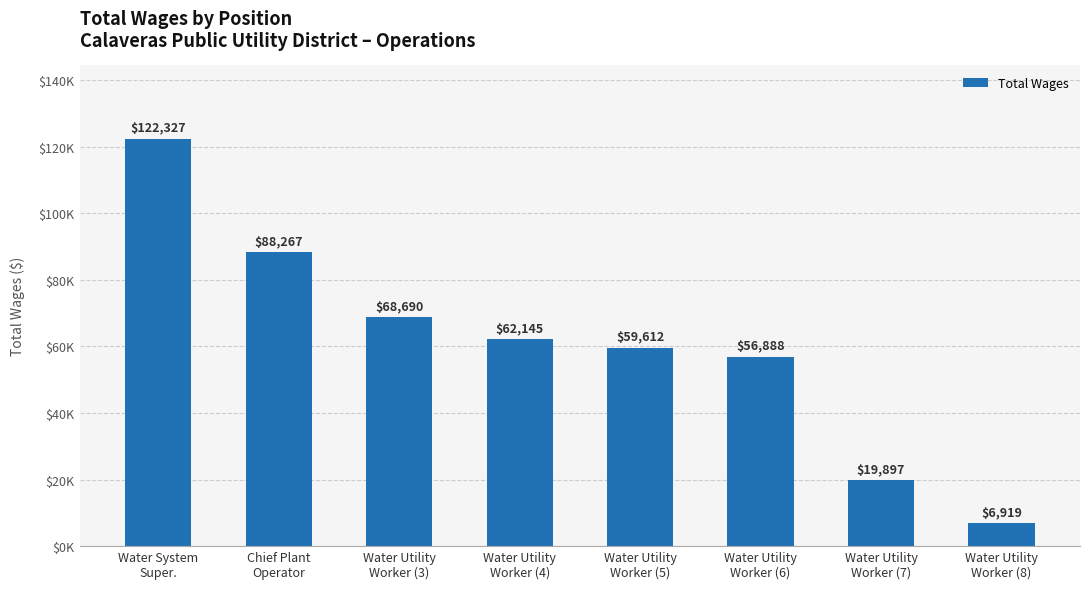

What is the label of the 1st bar from the left?

Water System
Super.